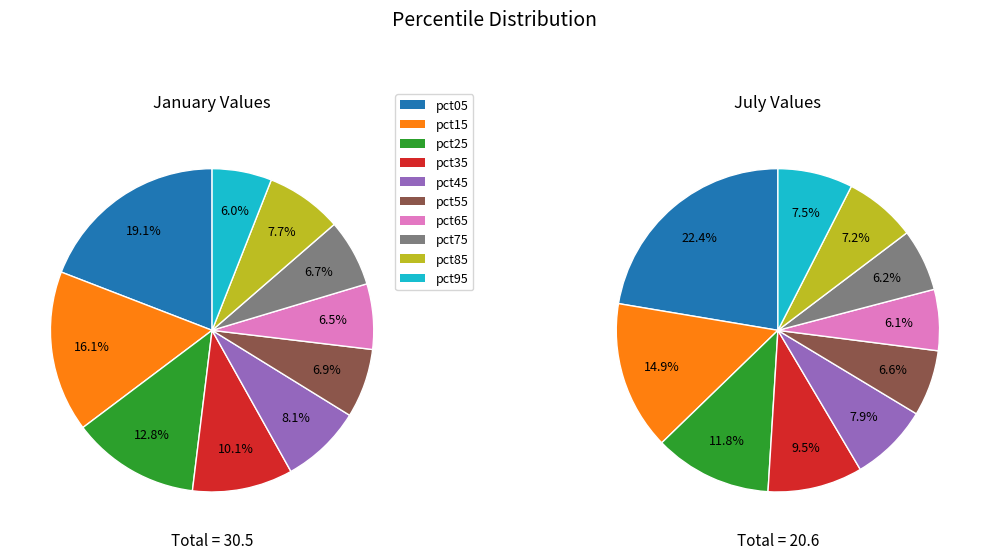

To the nearest percent, what percentage of the pie is 8?

8%